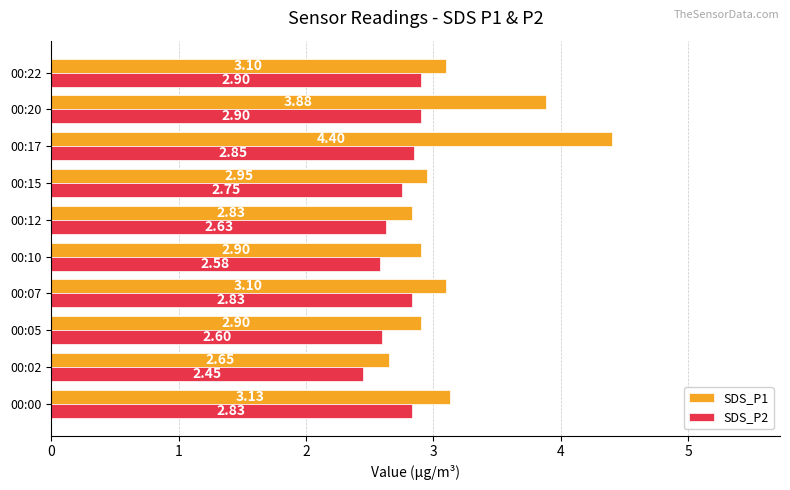

Which series has the widest spread of values?

SDS_P1